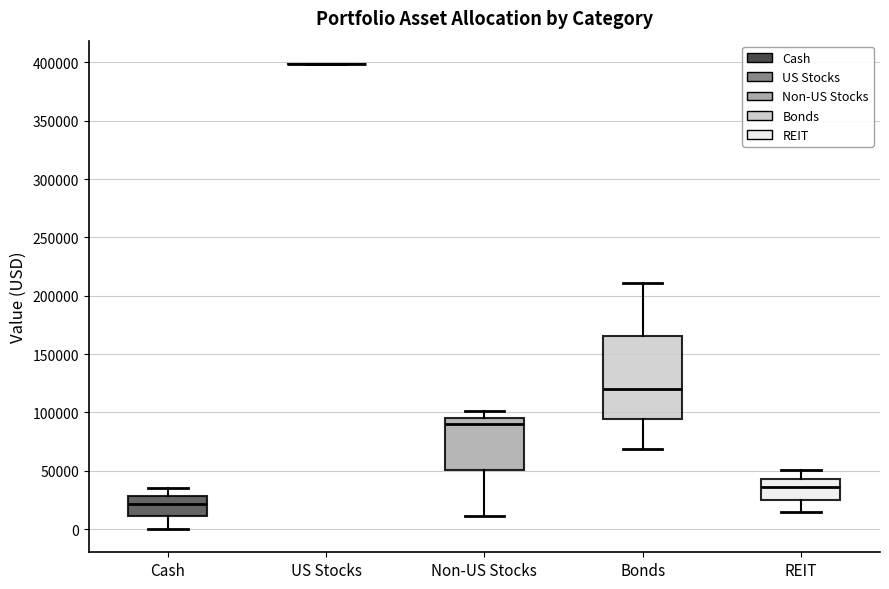

Reading left to right, transcribe this box plot: for each box, give where its median line is, the range the box spans, and where its two whiskers end, as read against the y-axis. The values are not printed on the chart, so give them approximately, as read against the axis.

Cash: median 20000, box 10000 to 30000, whiskers 0 to 35000
US Stocks: box collapsed to a line at 400000, whiskers 400000 to 400000
Non-US Stocks: median 90000, box 50000 to 95000, whiskers 10000 to 100000
Bonds: median 120000, box 95000 to 165000, whiskers 70000 to 210000
REIT: median 35000, box 25000 to 45000, whiskers 15000 to 50000